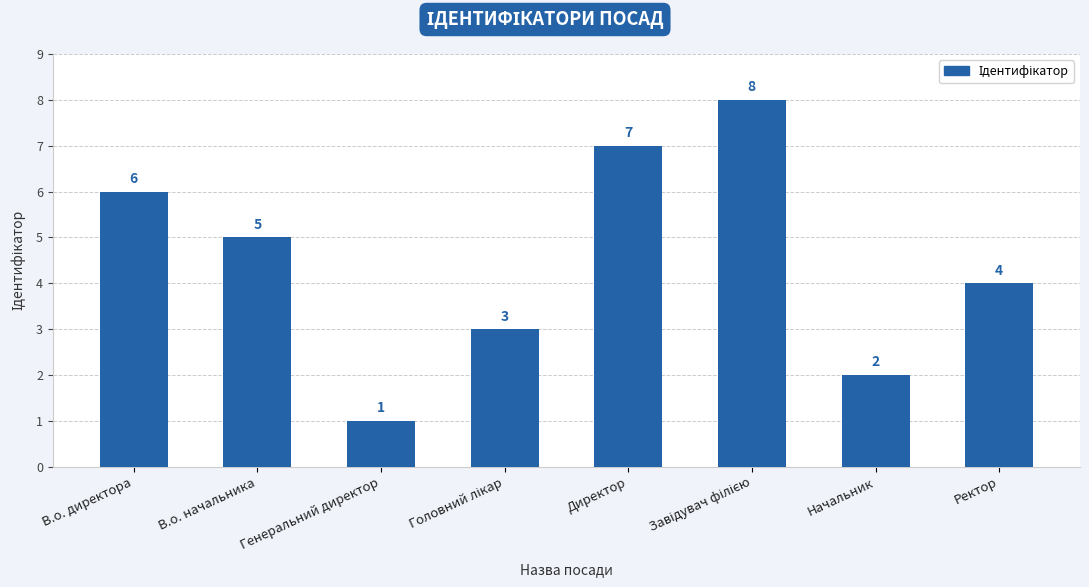

What is the value of the 3rd bar from the left?

1